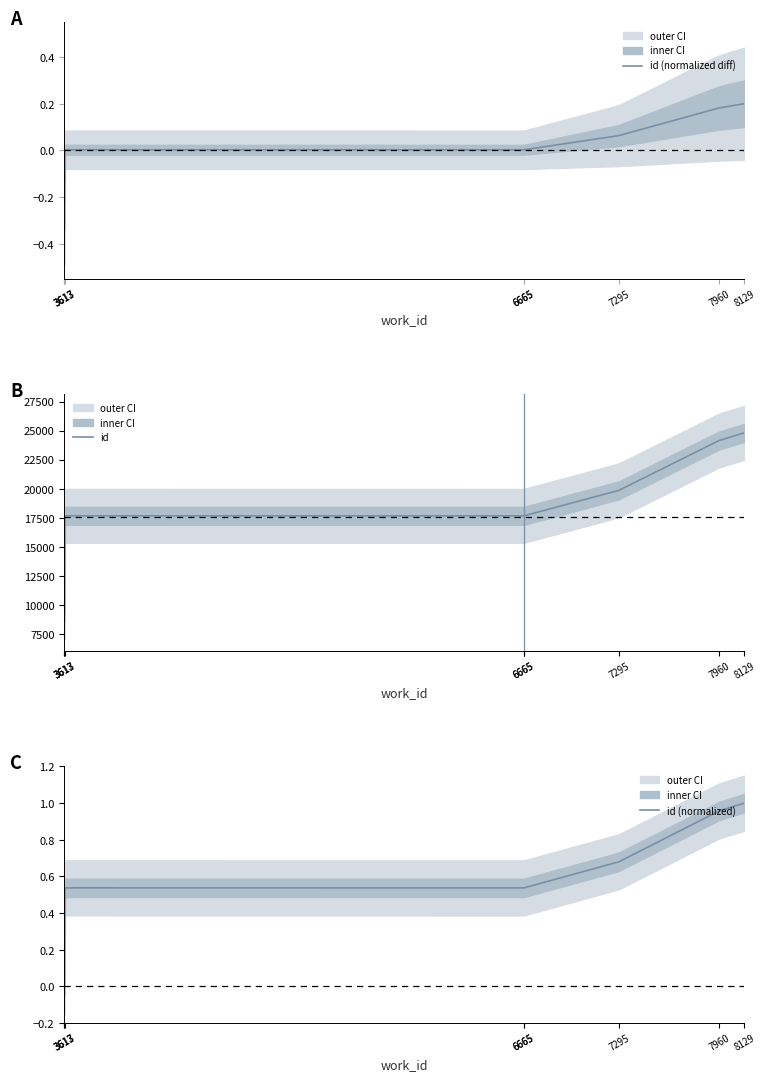

Is it true that id equals 35646.3 at 7960?

False